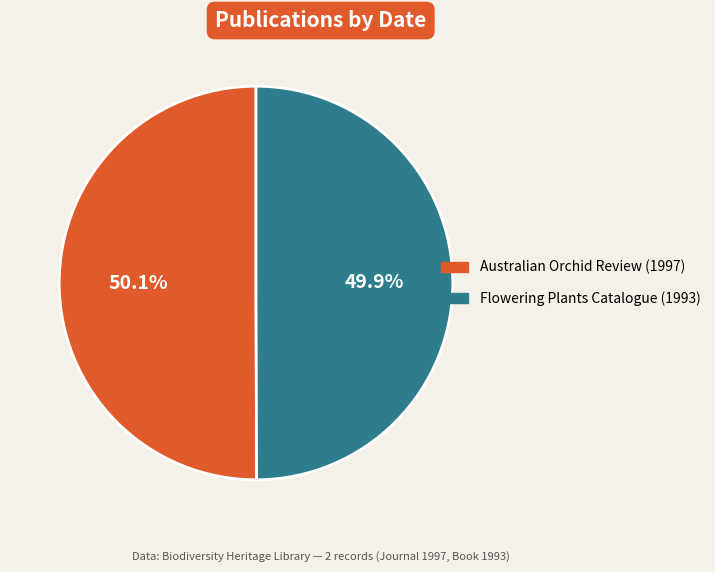

True or false: Australian Orchid Review (1997) accounts for 42% of the total.

False